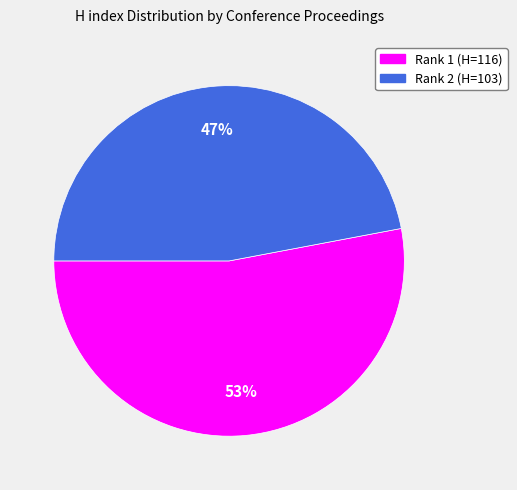

To the nearest percent, what is the difference between the largest and smallest slice percentages?

6%